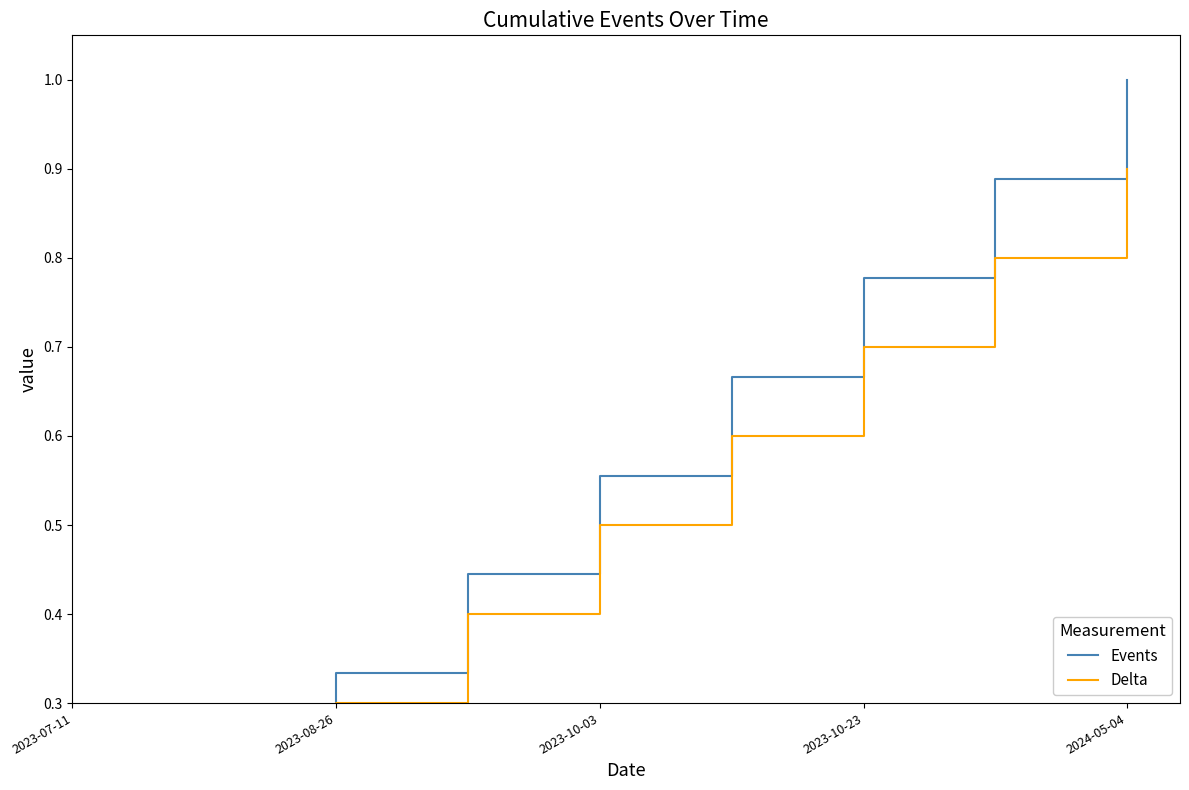

List the series in order of their overall mean, lowest first.

Delta, Events